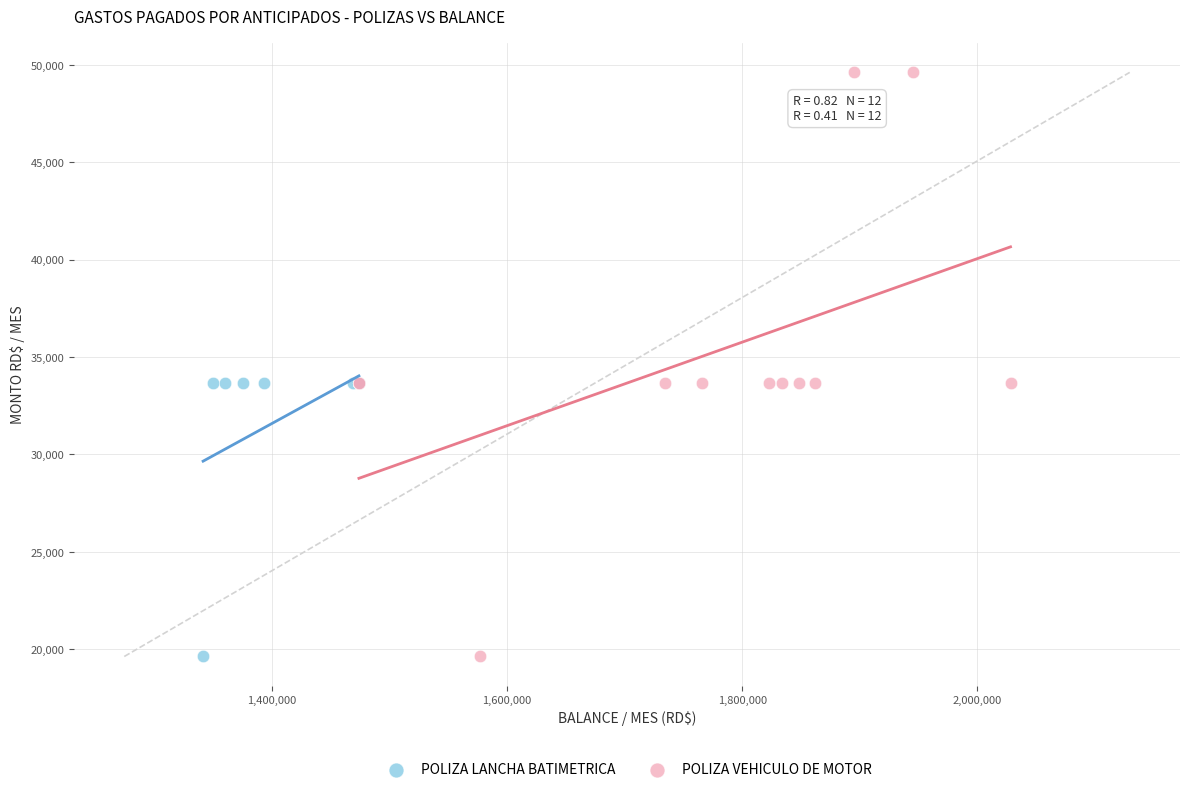

Which series has the largest Y range (max minus min)?

POLIZA VEHICULO DE MOTOR